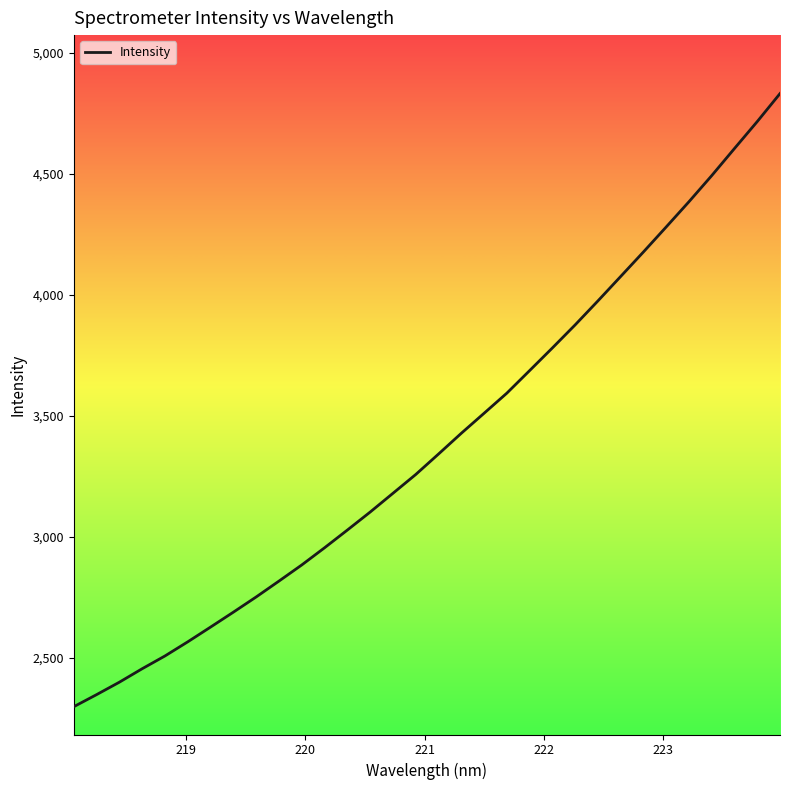

What is the minimum value shown in the chart?

2298.6